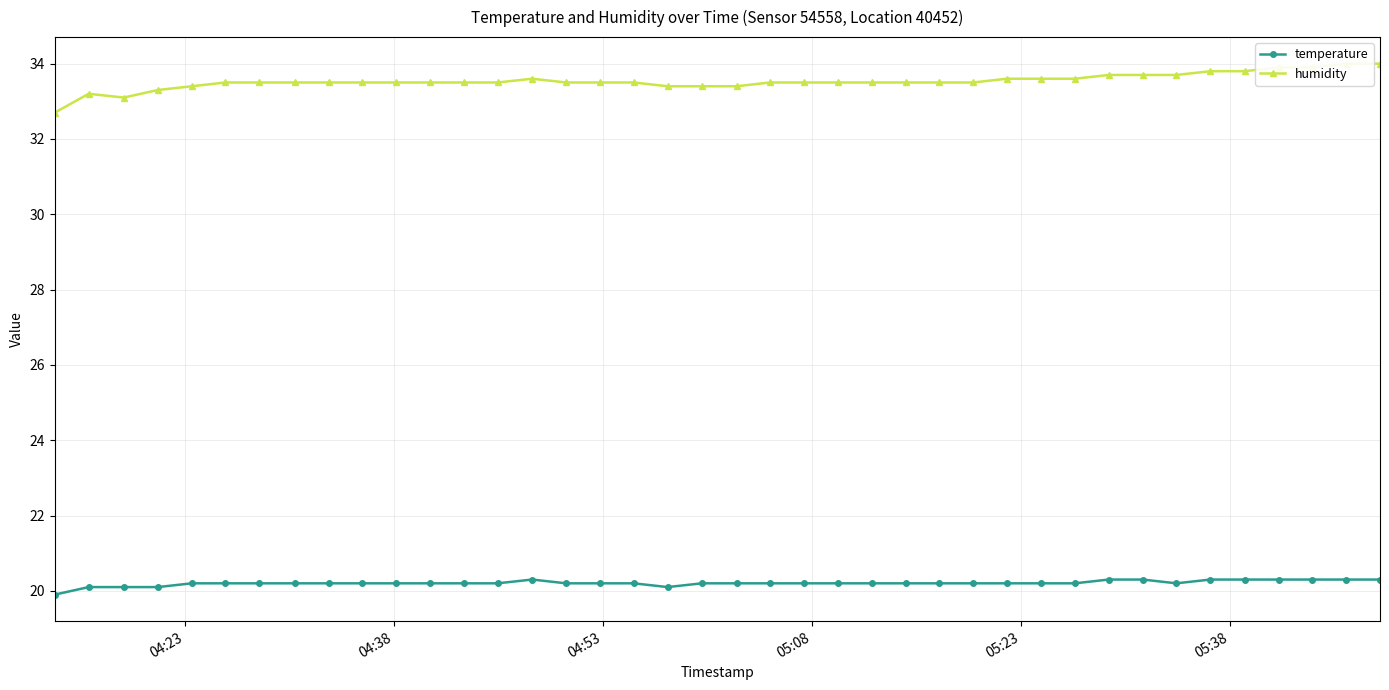

What is the value of the temperature point at the 21st from the left?

20.2